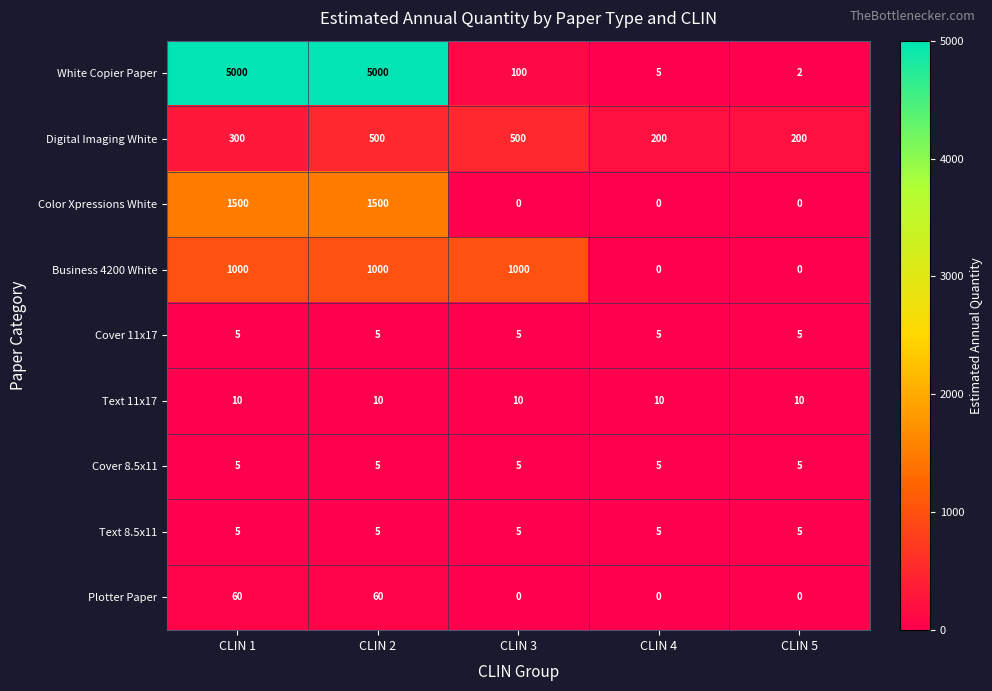

Which series changed the most between CLIN 1 and CLIN 4?

White Copier Paper